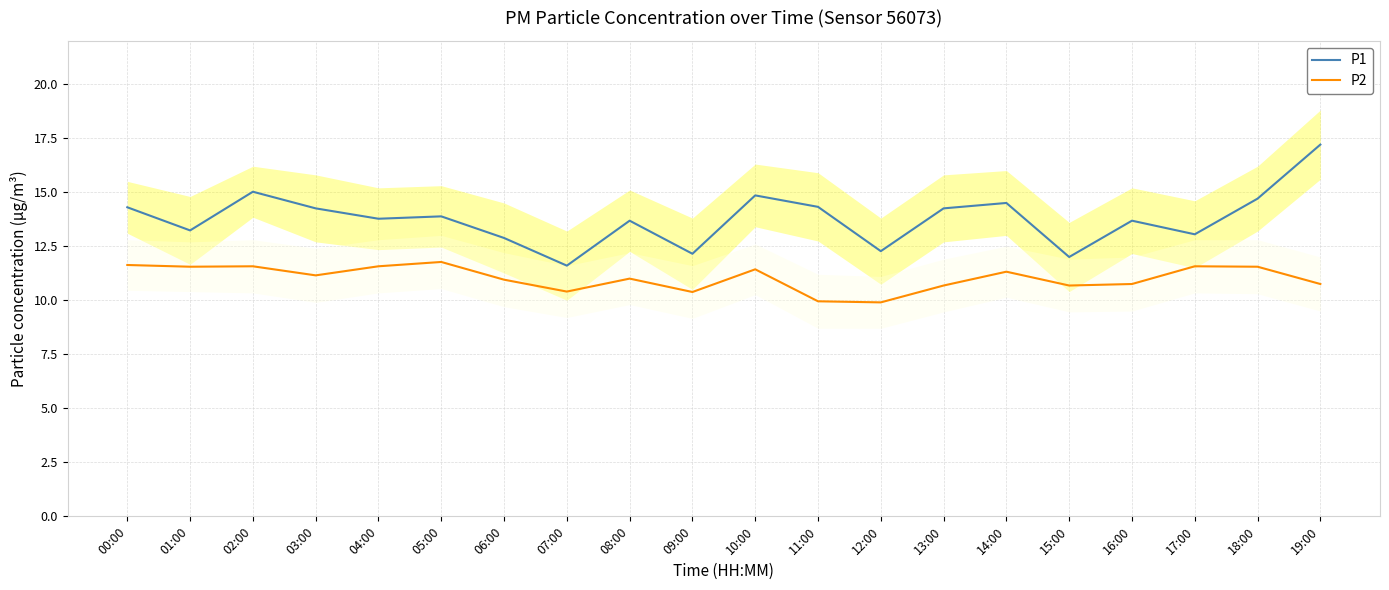

Reading right to left, extract all data points from this chart.

P1: 19:00=17.2	18:00=14.7	17:00=13.1	16:00=13.7	15:00=12.0	14:00=14.5	13:00=14.2	12:00=12.3	11:00=14.3	10:00=14.8	09:00=12.2	08:00=13.7	07:00=11.6	06:00=12.9	05:00=13.9	04:00=13.8	03:00=14.2	02:00=15.0	01:00=13.2	00:00=14.3
P2: 19:00=10.8	18:00=11.6	17:00=11.6	16:00=10.8	15:00=10.7	14:00=11.3	13:00=10.7	12:00=9.9	11:00=9.9	10:00=11.4	09:00=10.4	08:00=11.0	07:00=10.4	06:00=10.9	05:00=11.8	04:00=11.6	03:00=11.2	02:00=11.6	01:00=11.6	00:00=11.6